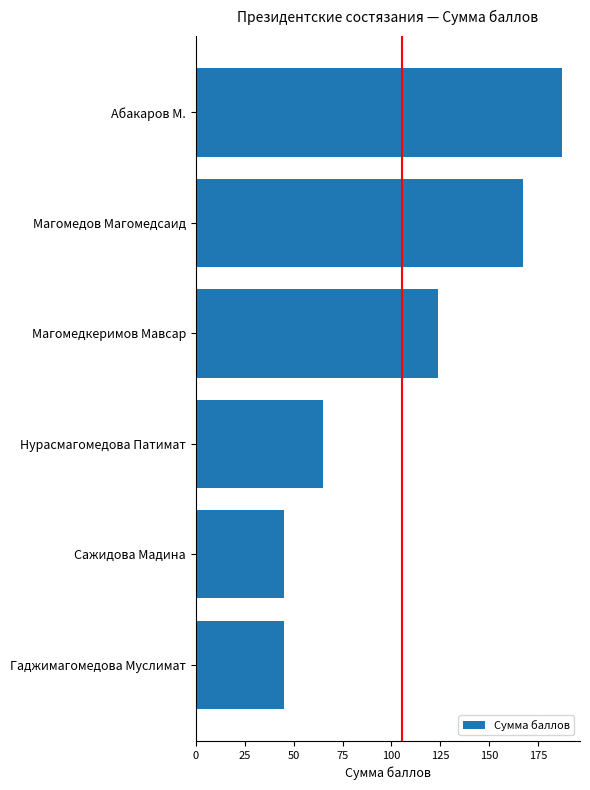

The value at Абакаров М. is 95. True or false?

False